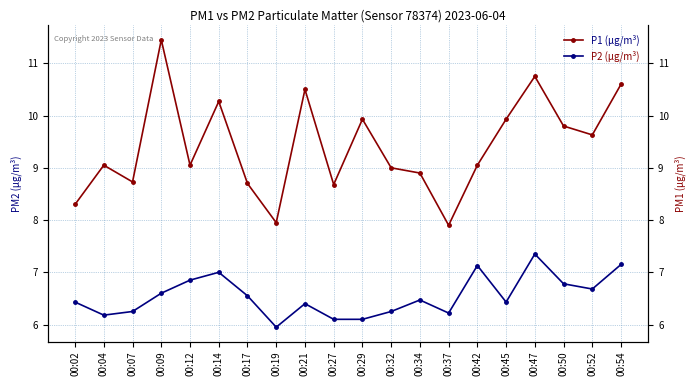

List the labels in order of P2 (µg/m³) value, smallest first.

00:19, 00:27, 00:29, 00:04, 00:37, 00:07, 00:32, 00:21, 00:02, 00:45, 00:34, 00:17, 00:09, 00:52, 00:50, 00:12, 00:14, 00:42, 00:54, 00:47